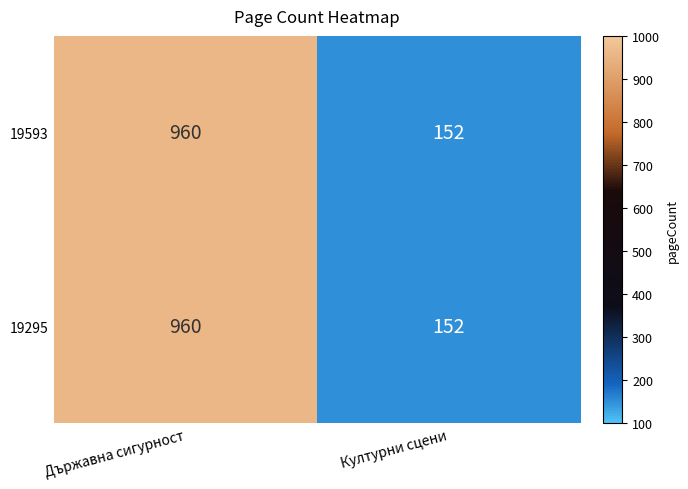

Reading left to right, list all the values displayed in this chart.

19593: 960	152
19295: 960	152